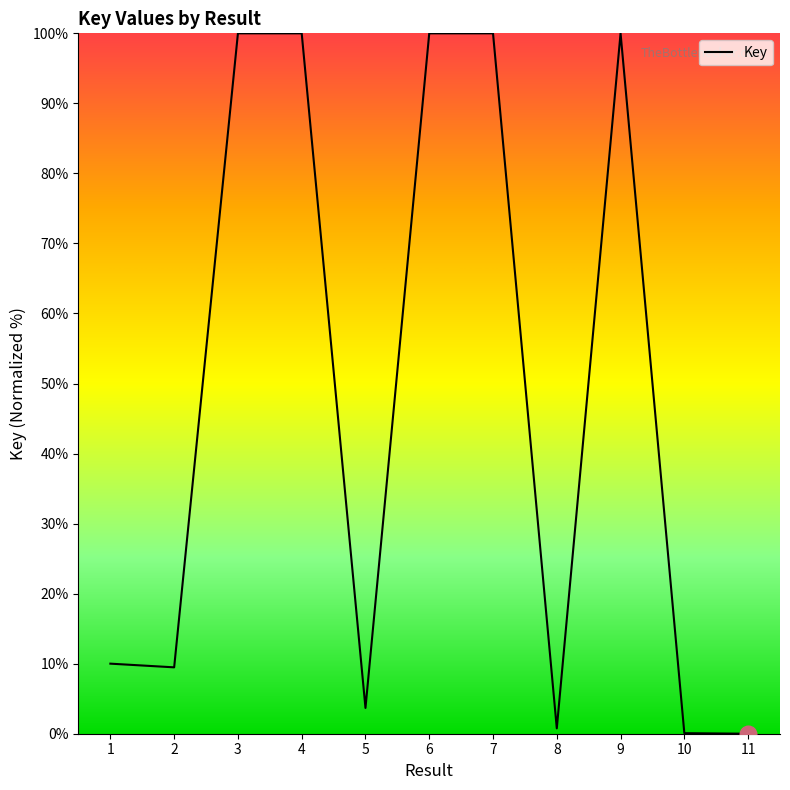

How many lines are shown in the chart?

1